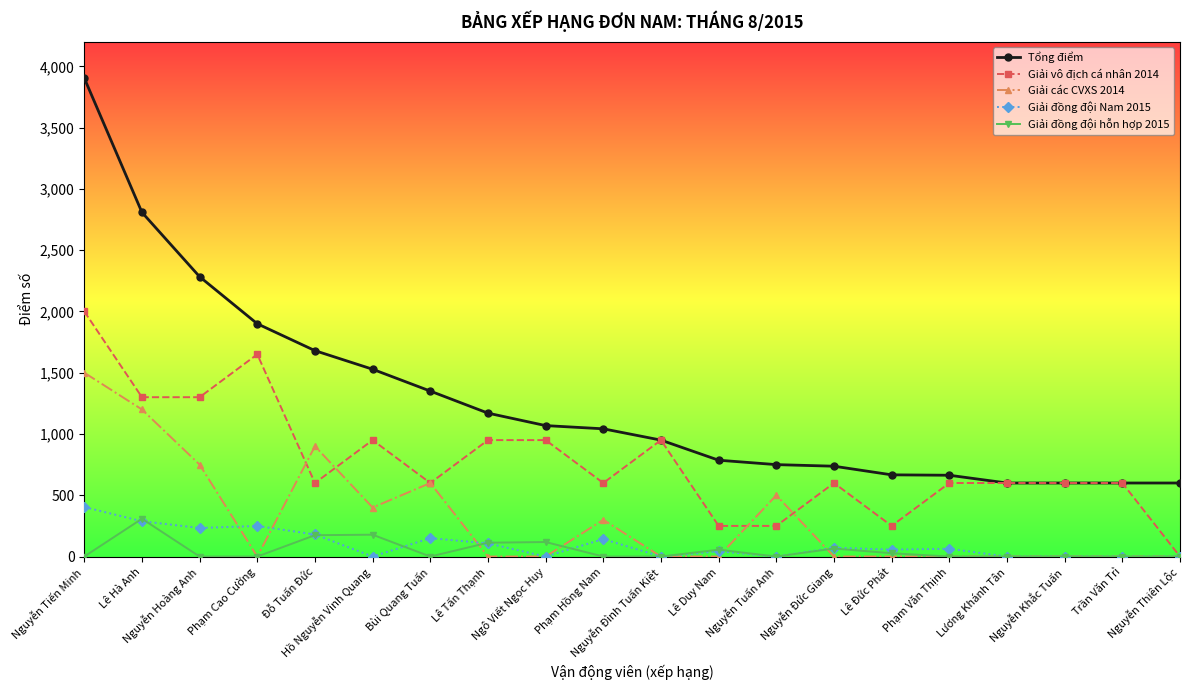

True or false: Giải đồng đội hỗn hợp 2015 and Tổng điểm cross at least once.

False